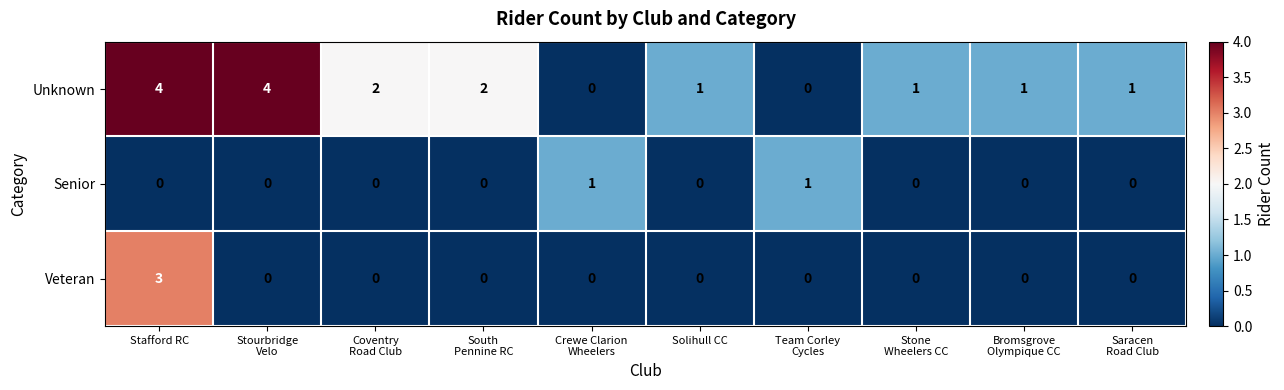

The Unknown series shows 1 at Stafford RC. True or false?

False